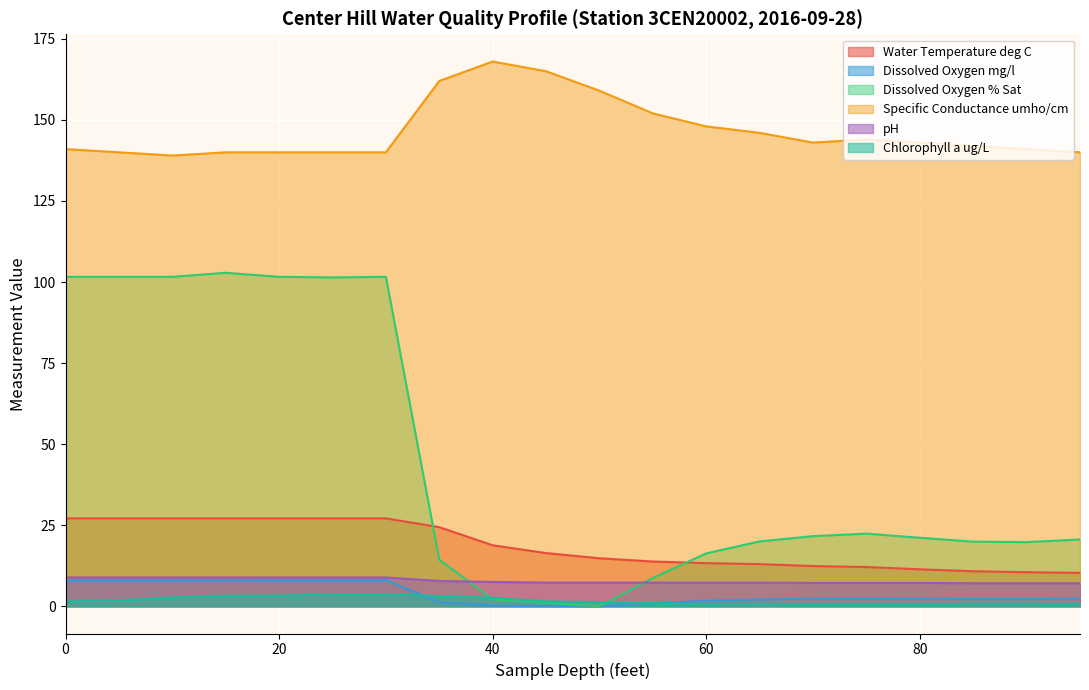

What is the difference between the Dissolved Oxygen mg/l values at 35 and 90?

1.0